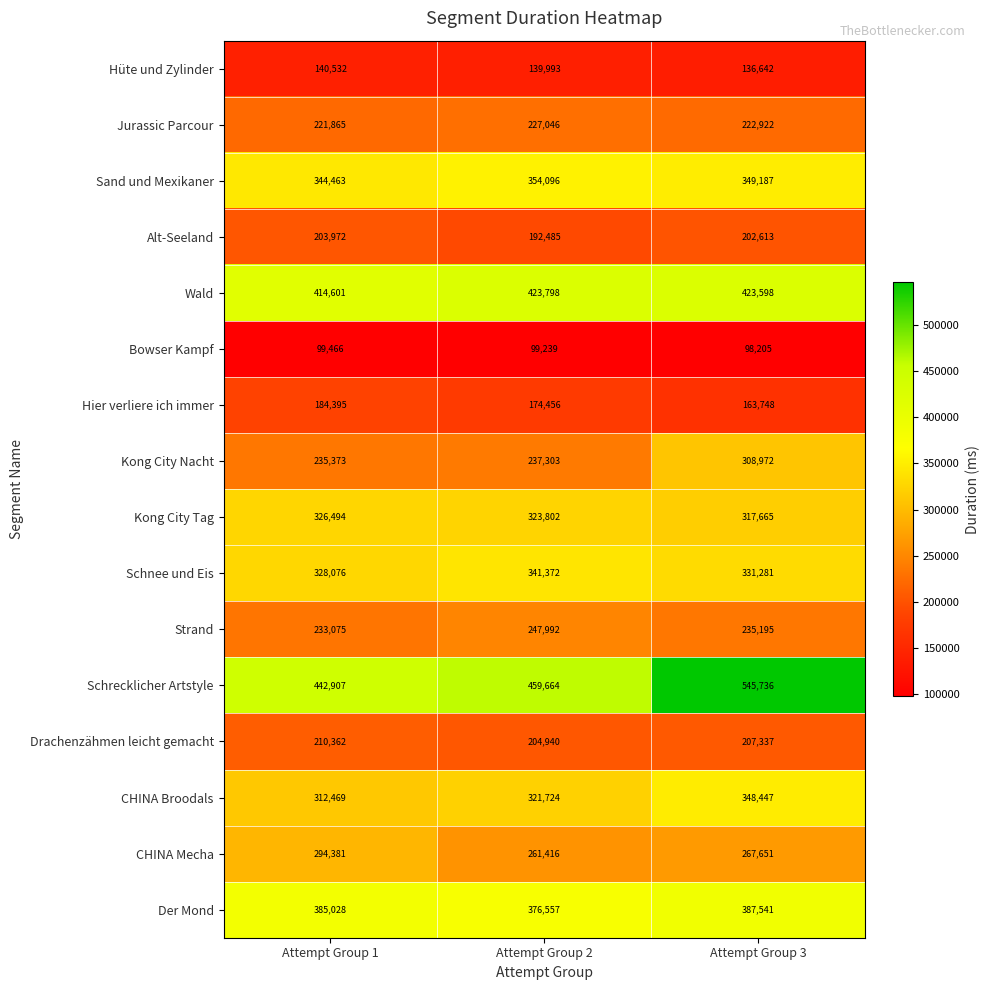

At which category is the sum across all series the highest?

Attempt Group 3